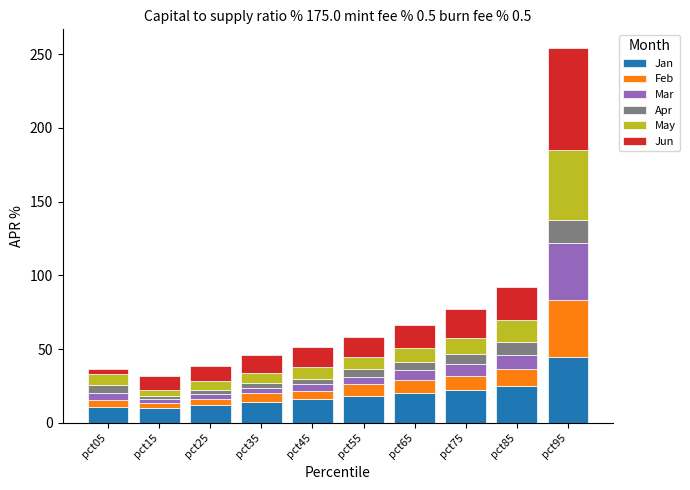

Does the chart contain stacked bars?

Yes